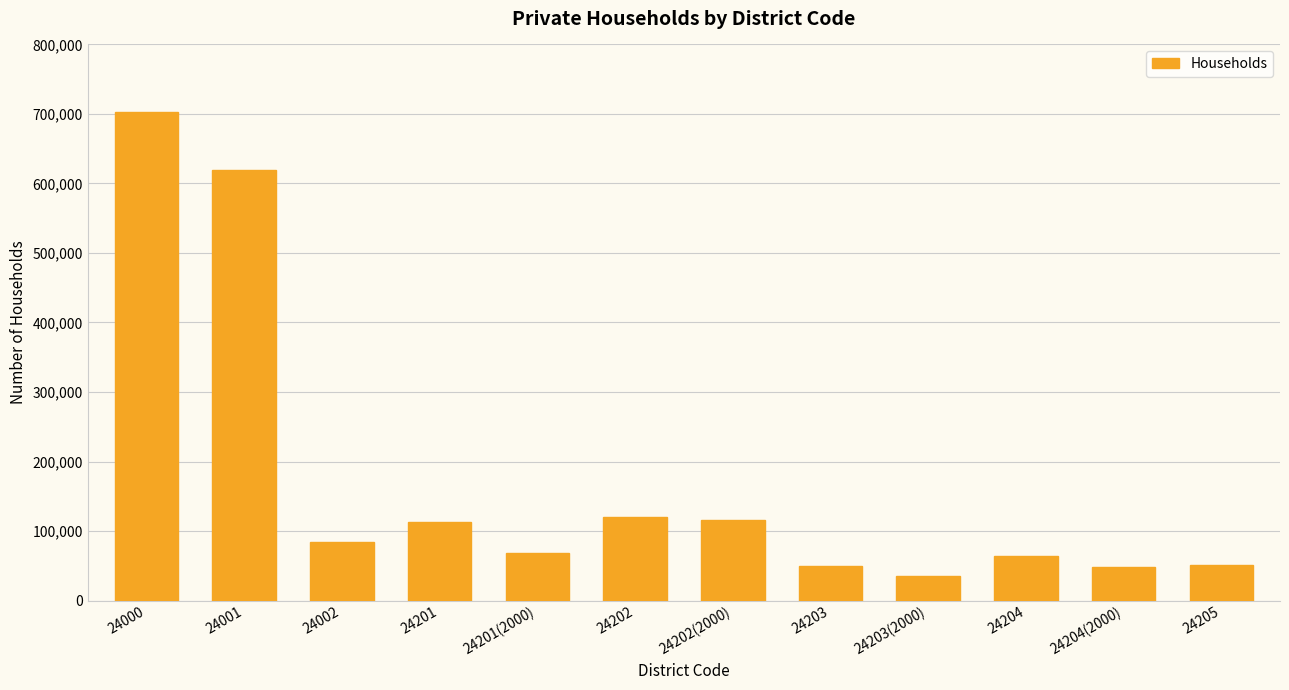

The chart shows a value of 67849 at 24201(2000). True or false?

True